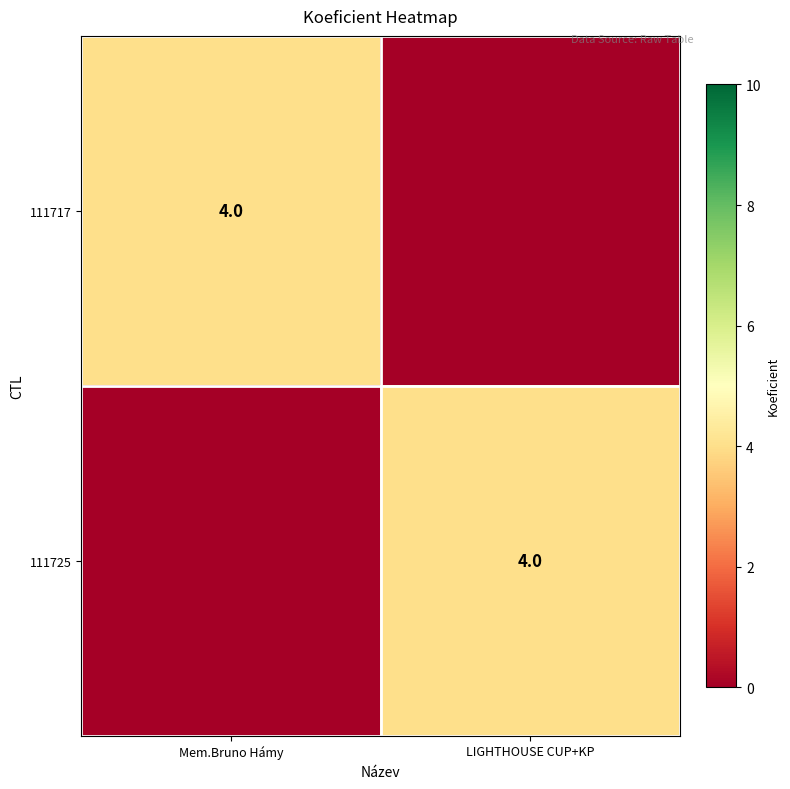

The 111717 series shows 7 at Mem.Bruno Hámy. True or false?

False